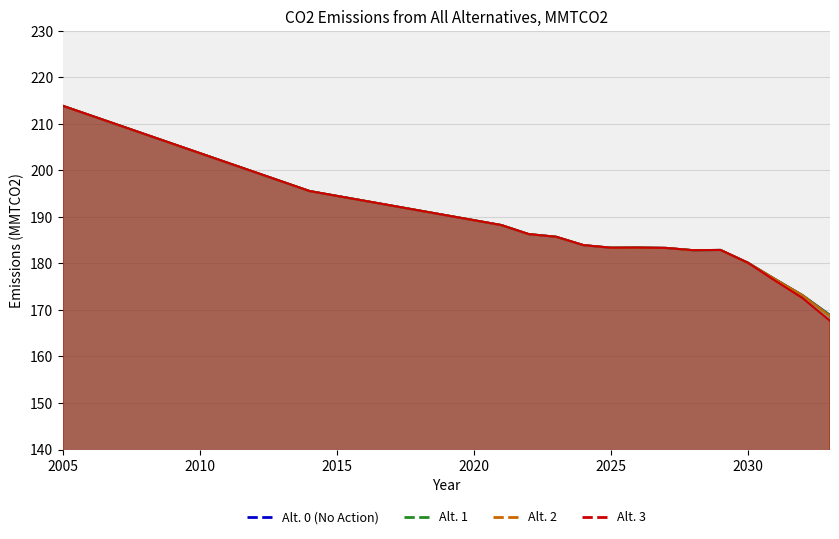

What are all the series names shown in the legend?

Alt. 0 (No Action), Alt. 1, Alt. 2, Alt. 3